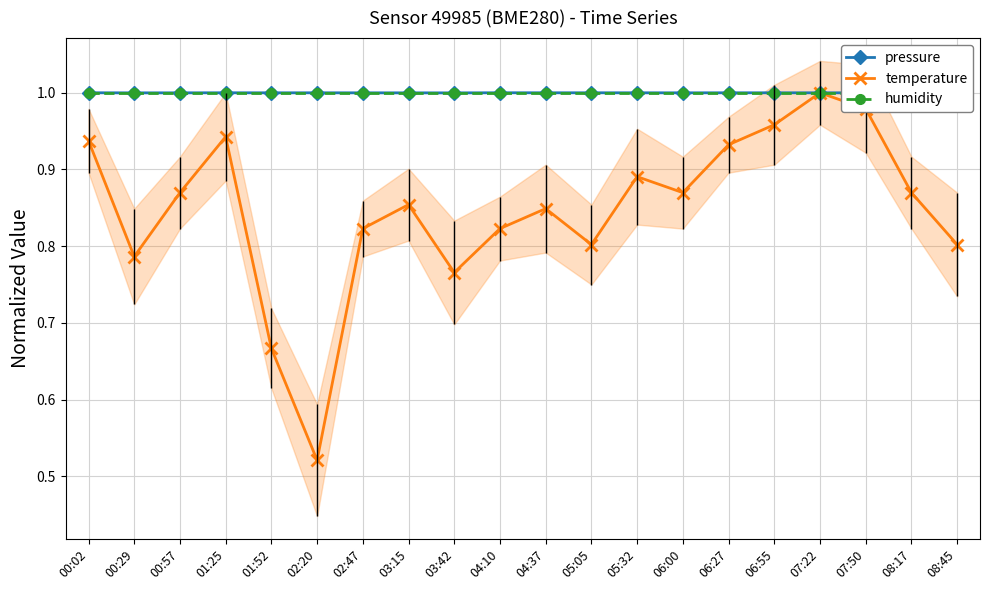

Reading left to right, what are all the values shown in this chart?

pressure: 1.0	1.0	1.0	1.0	1.0	1.0	1.0	1.0	1.0	1.0	1.0	1.0	1.0	1.0	1.0	1.0	1.0	1.0	1.0	1.0
temperature: 0.9	0.8	0.9	0.9	0.7	0.5	0.8	0.9	0.8	0.8	0.8	0.8	0.9	0.9	0.9	1.0	1.0	1.0	0.9	0.8
humidity: 1.0	1.0	1.0	1.0	1.0	1.0	1.0	1.0	1.0	1.0	1.0	1.0	1.0	1.0	1.0	1.0	1.0	1.0	1.0	1.0